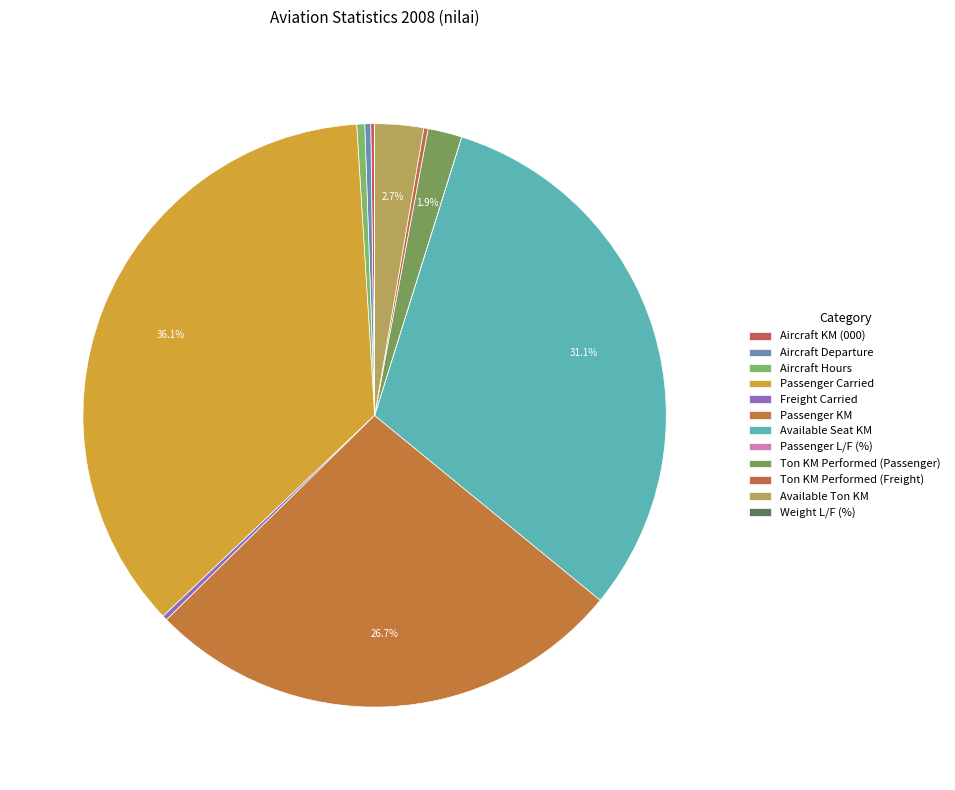

To the nearest percent, what is the average slice percentage?

8%